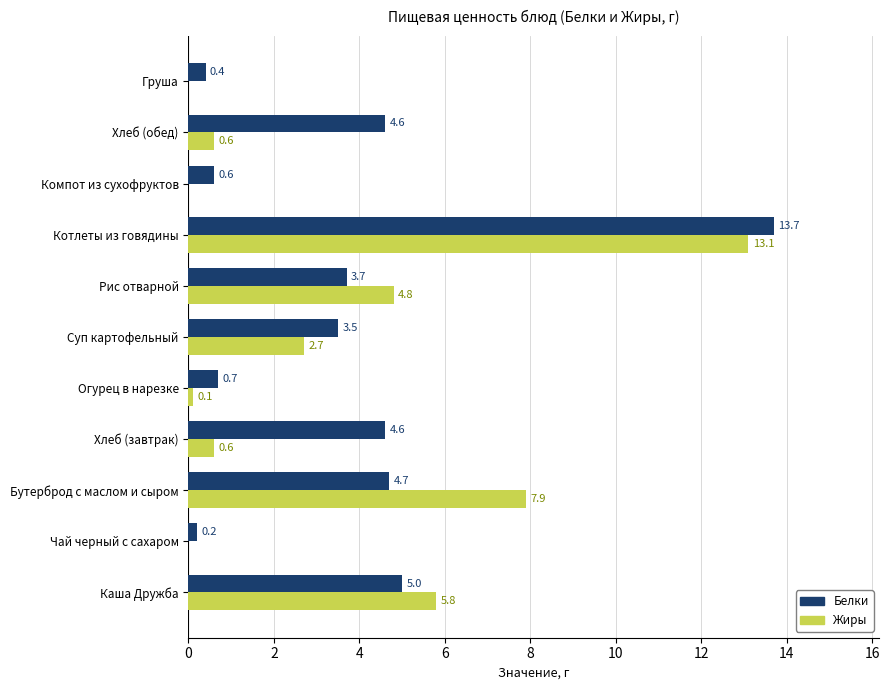

What is the maximum value shown in the chart?

13.7